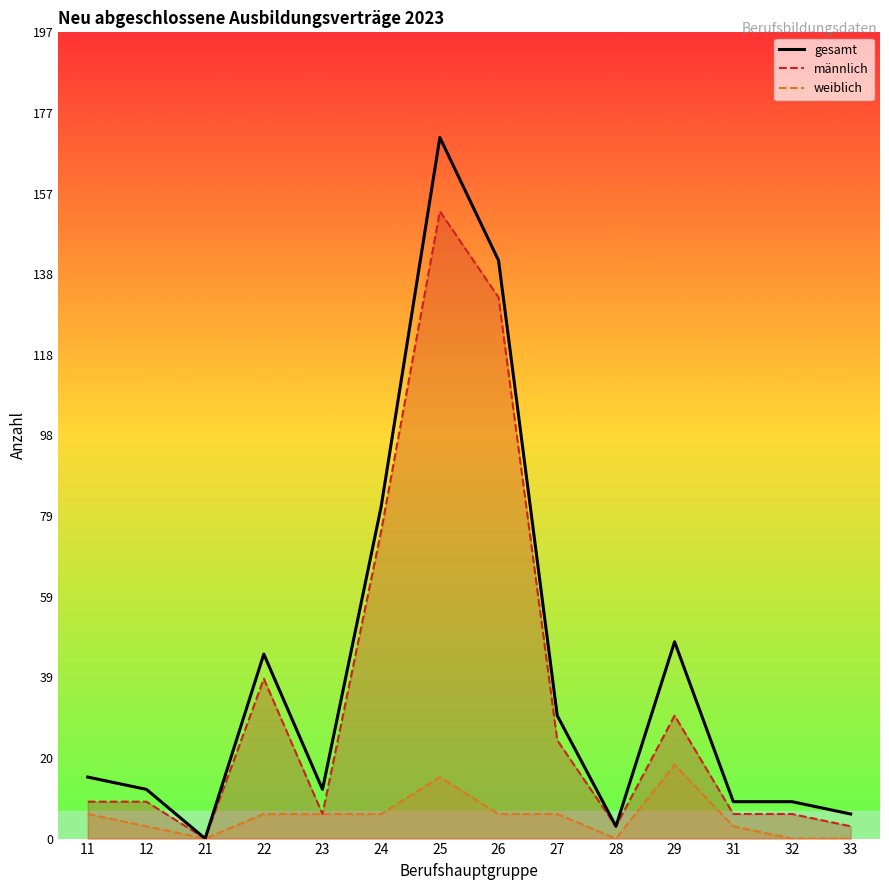

What is the sum of all gesamt values?

582